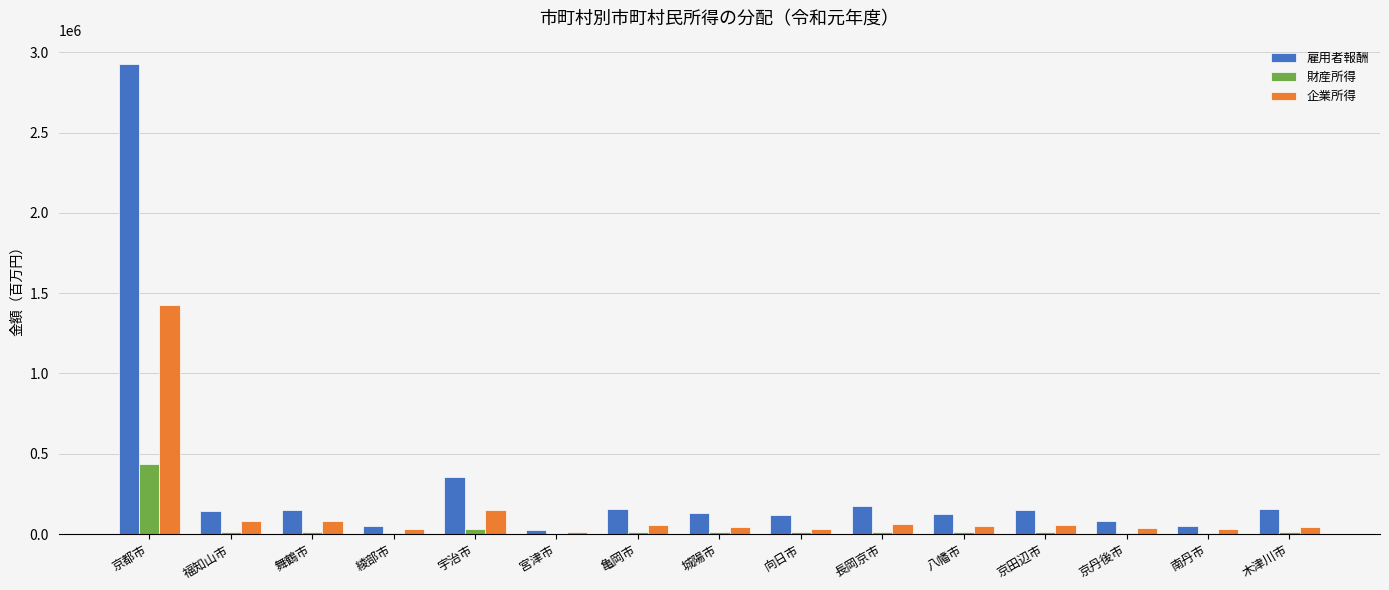

Which series has the largest total across all categories?

雇用者報酬